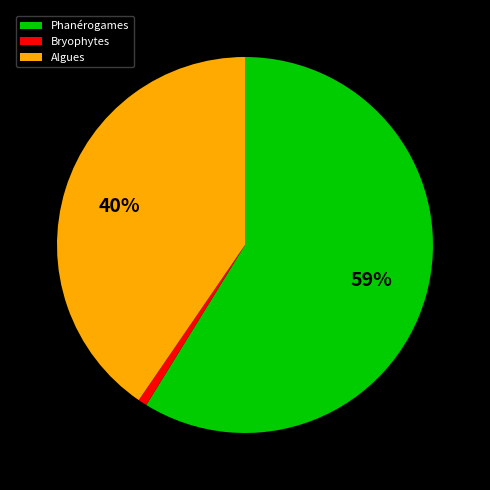

Does any single category account for the majority?

Yes